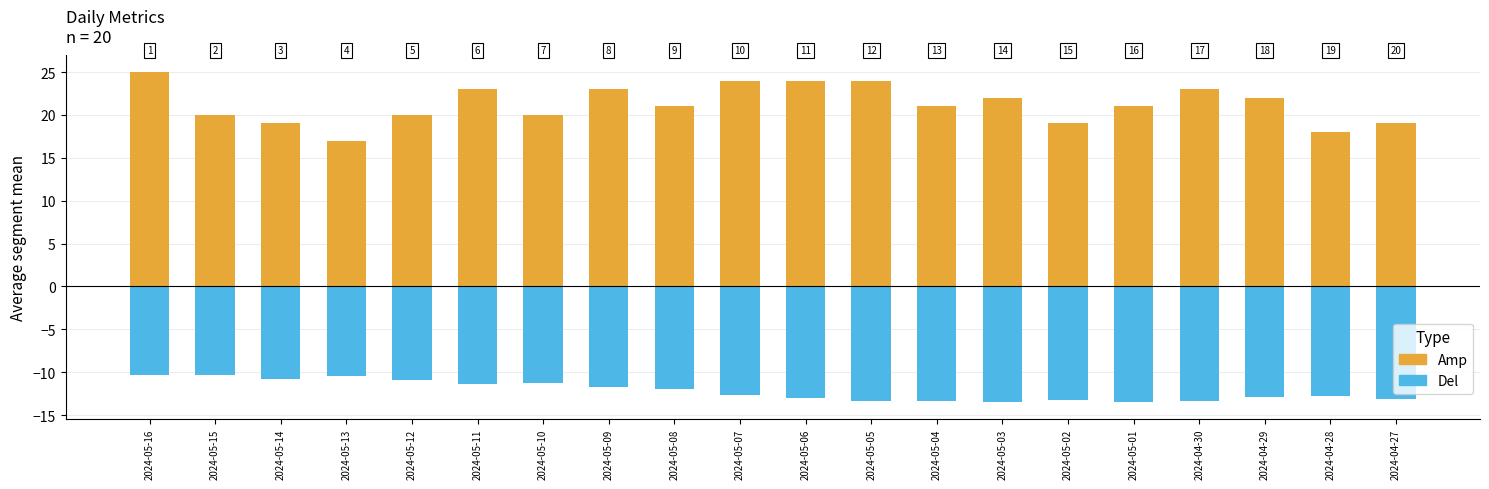

Is it true that Ядро equals -0.6 at 2024-05-14?

False